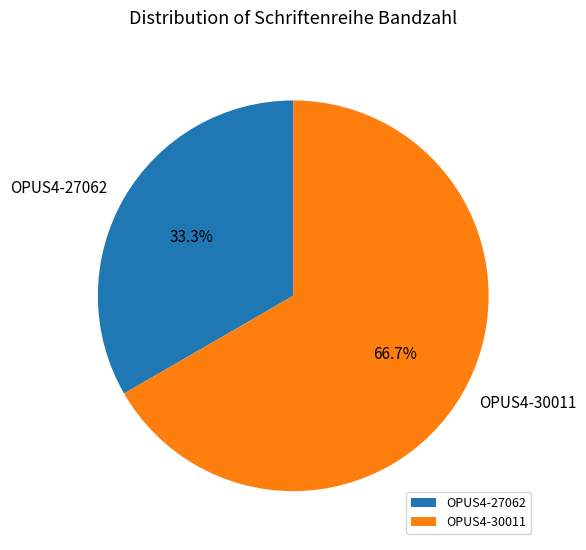

True or false: OPUS4-30011 accounts for 78% of the total.

False